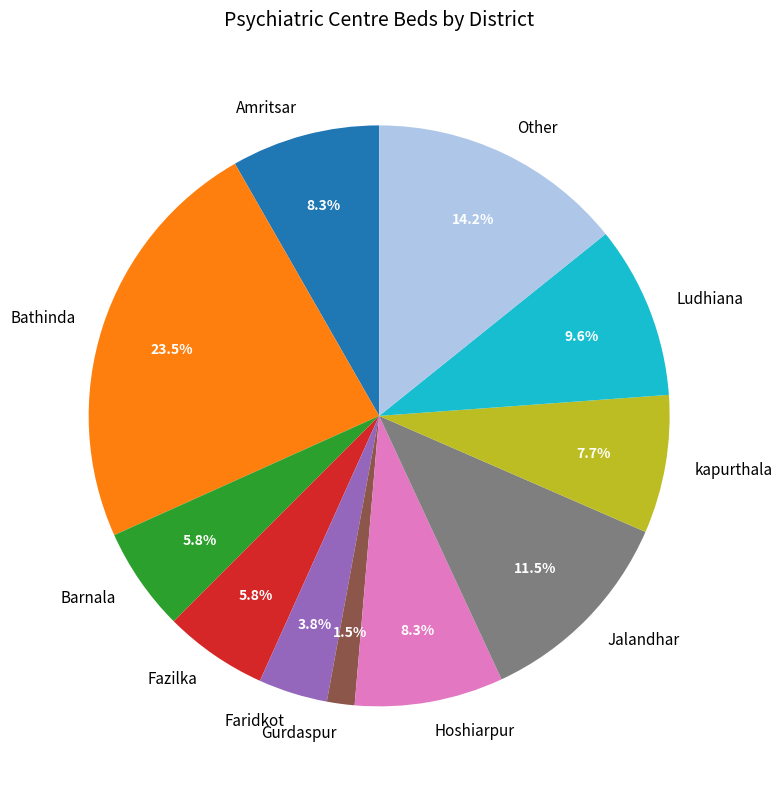

Which has a higher value, Other or Ludhiana?

Other